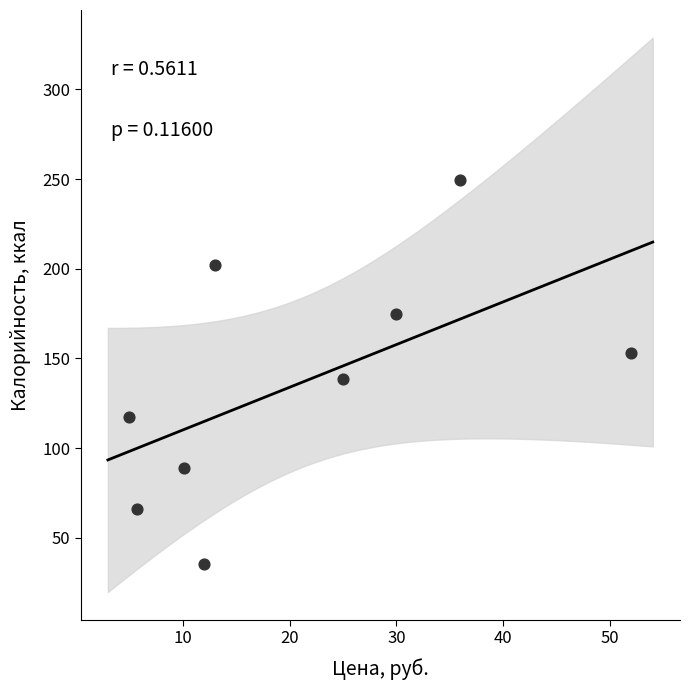

What is the average Y value?

136.2